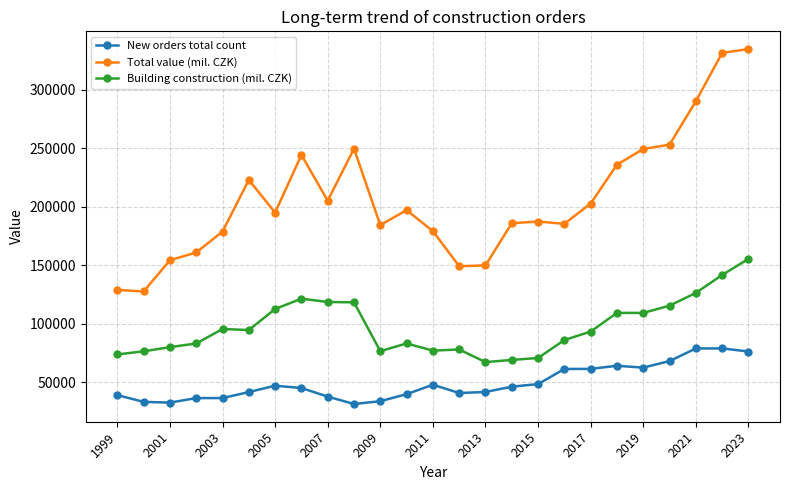

Which series has the widest spread of values?

Total value (mil. CZK)